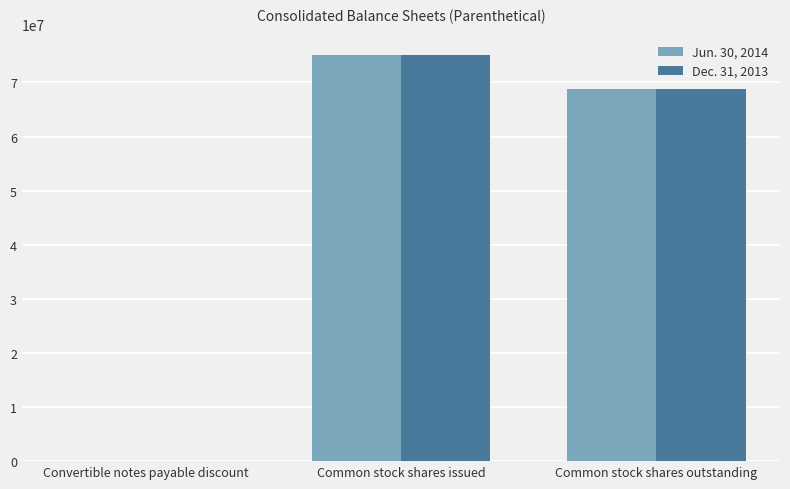

Reading right to left, list all the values displayed in this chart.

Jun. 30, 2014: Common stock shares outstanding=68797102	Common stock shares issued=75117358	Convertible notes payable discount=100
Dec. 31, 2013: Common stock shares outstanding=68797102	Common stock shares issued=75117358	Convertible notes payable discount=10891